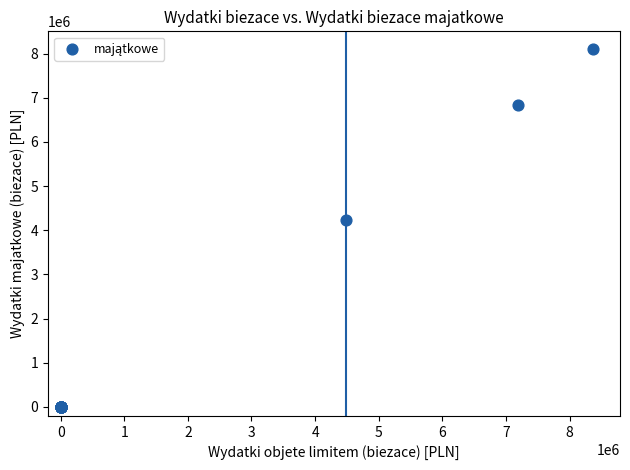

What Y value in the scatter plot is closest to 4049937?

4228170.0